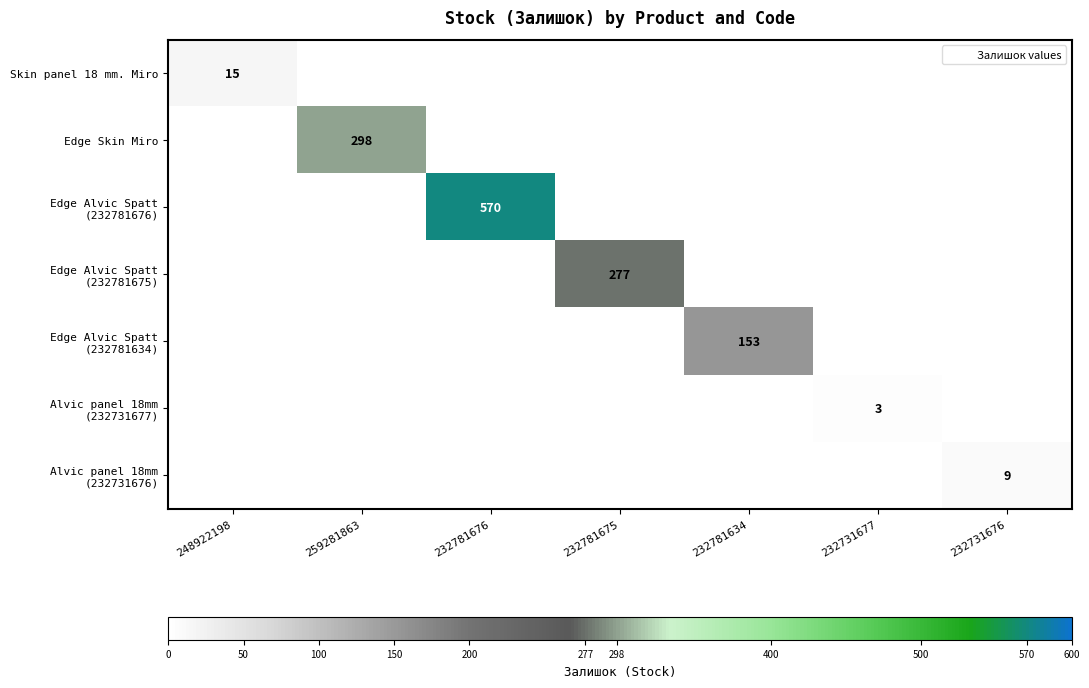

What is the average value of the Edge Alvic Spatt (232781676) series?

81